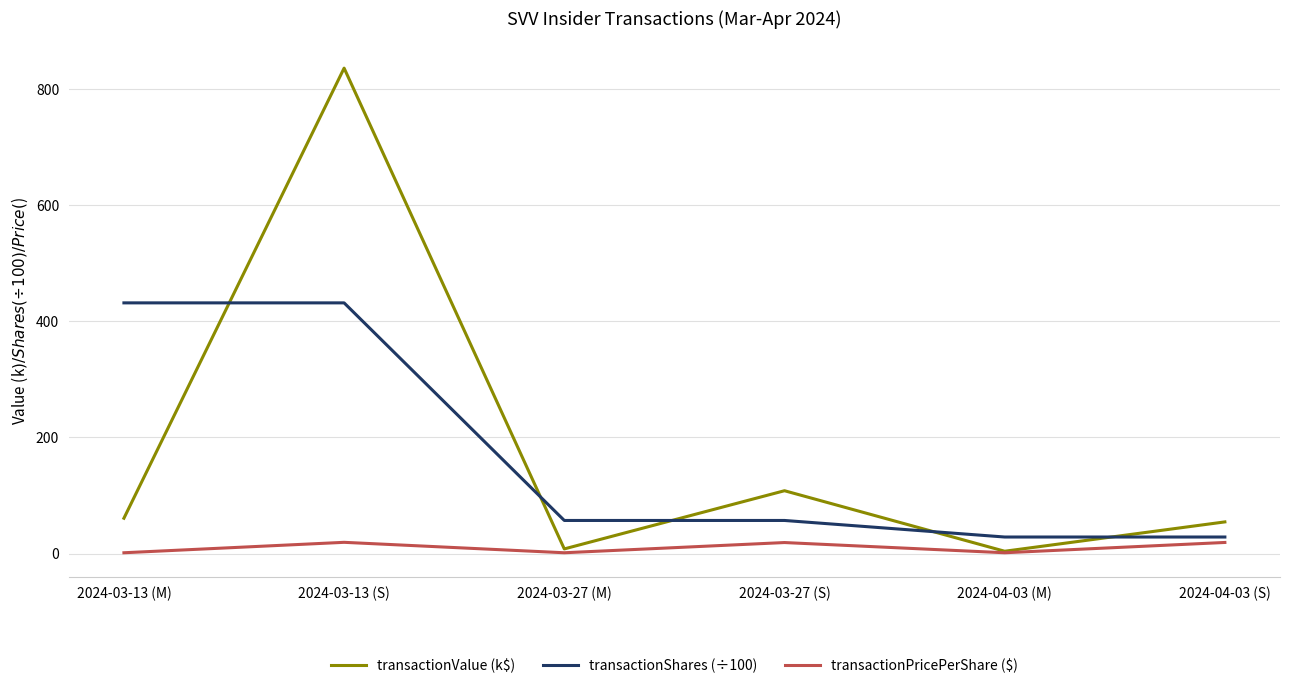

True or false: transactionShares (÷100) and transactionPricePerShare ($) cross at least once.

False